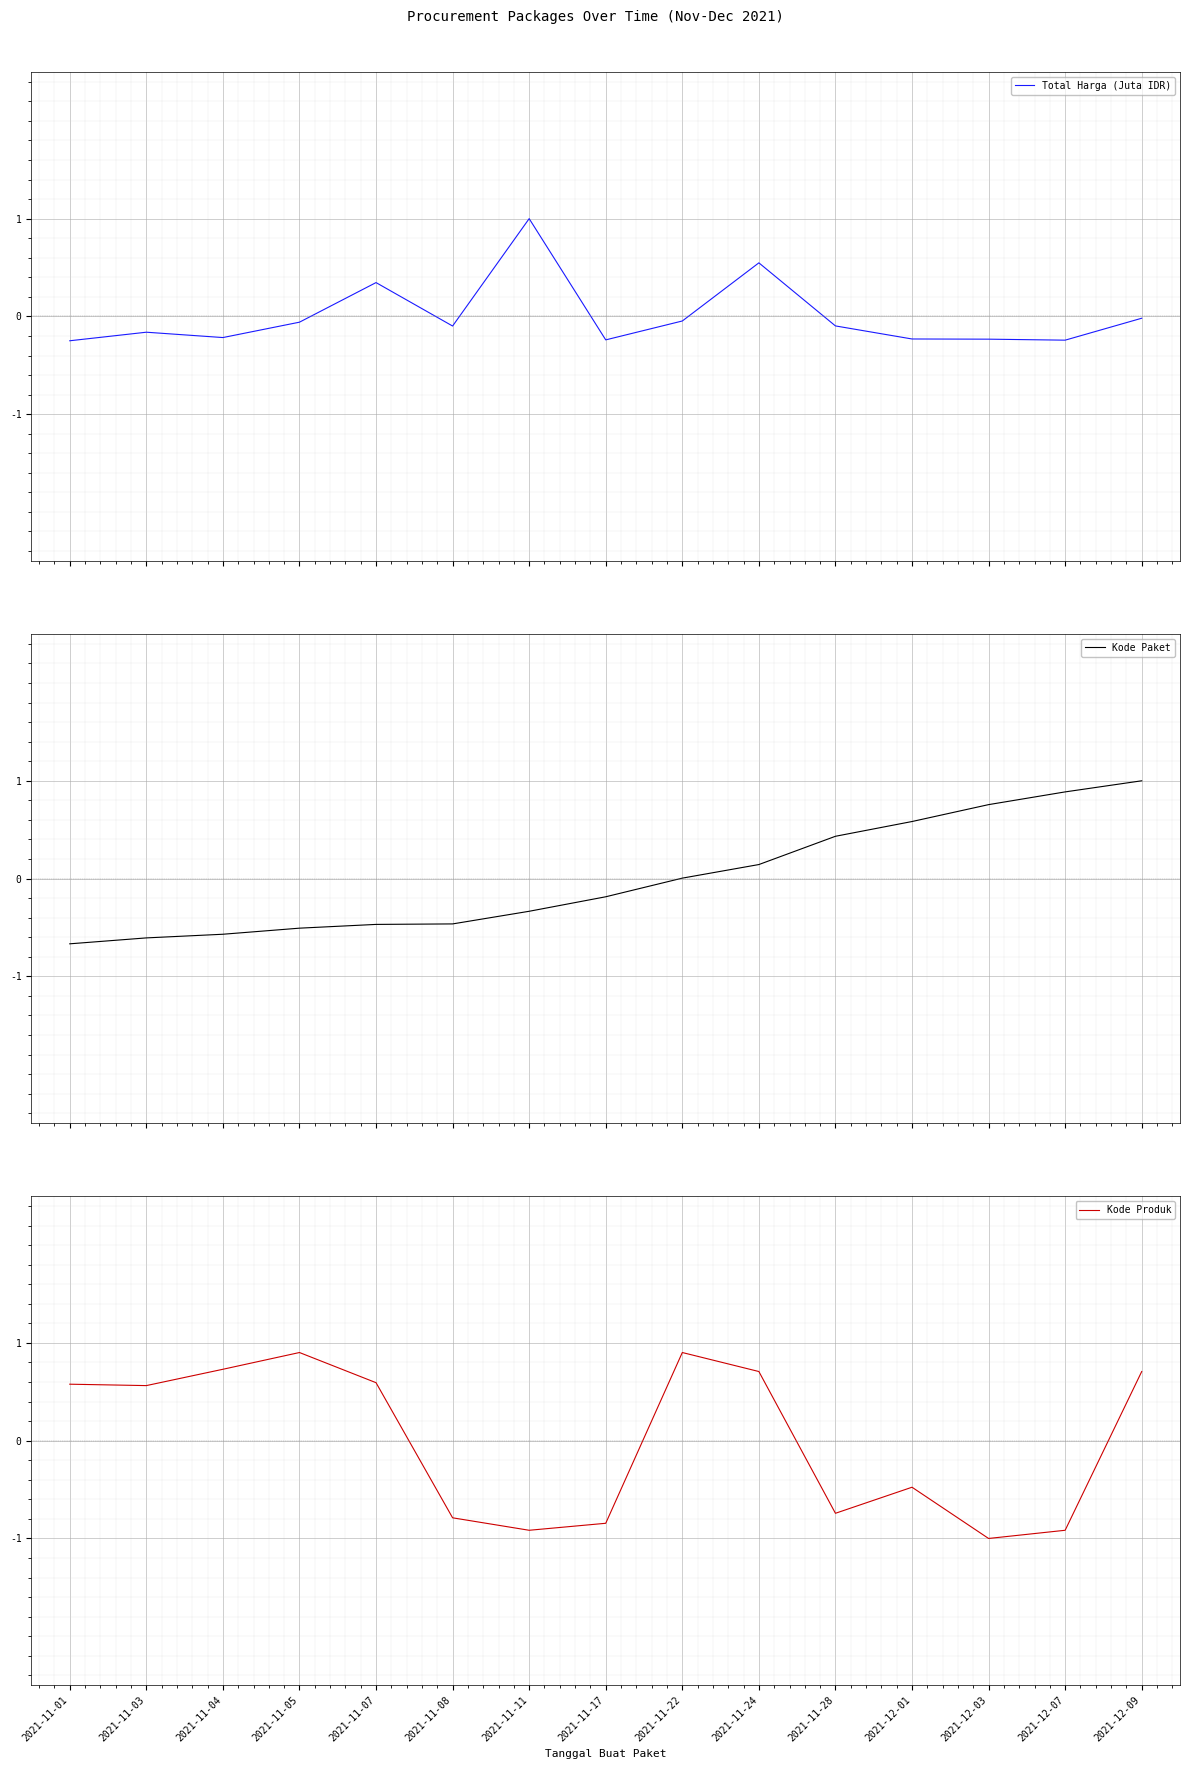

Rank the series at 2021-11-07 from lowest to highest value.

Kode Paket, Total Harga (Juta IDR), Kode Produk